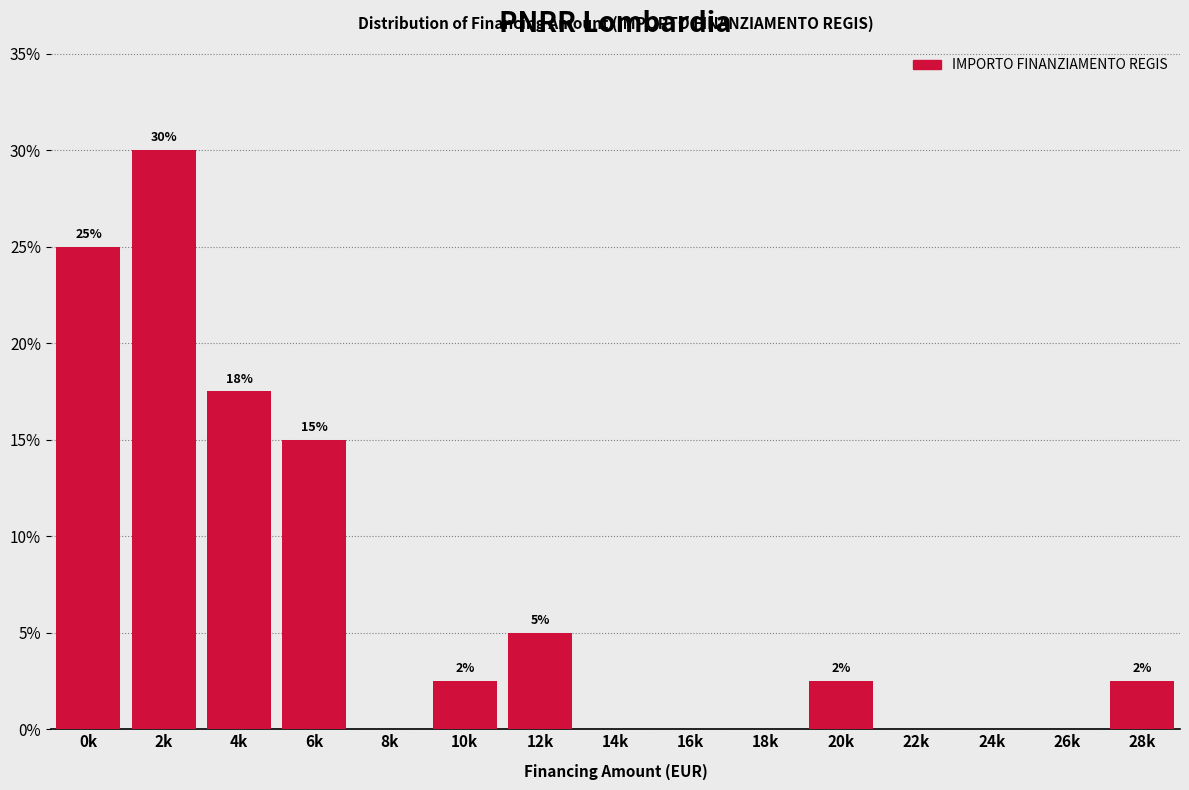

At which category does the chart reach its peak across all series?

2k